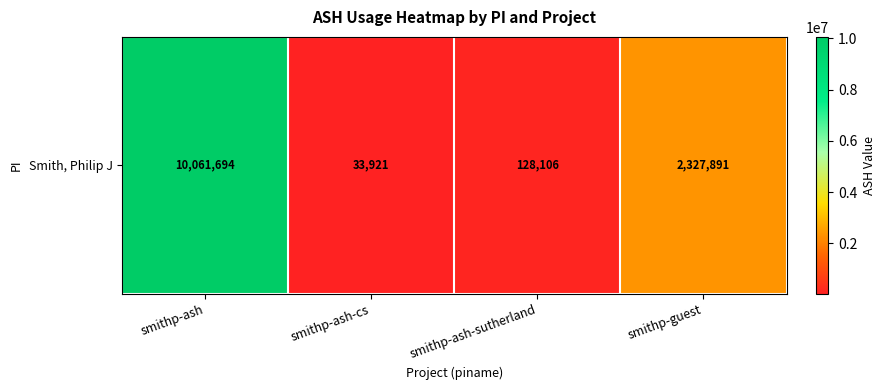

Rank the categories by value from highest to lowest.

smithp-ash, smithp-guest, smithp-ash-sutherland, smithp-ash-cs